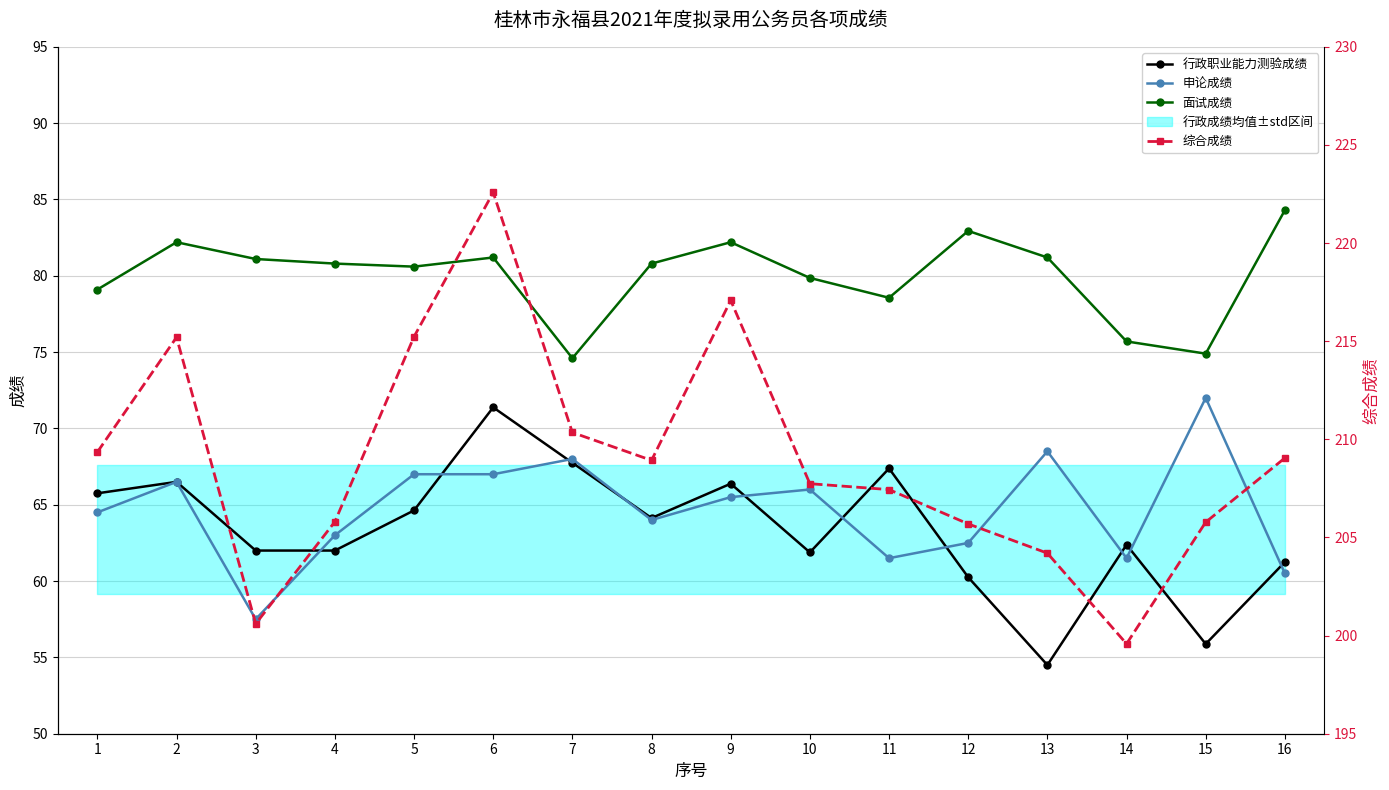

Reading left to right, list all the values displayed in this chart.

行政职业能力测验成绩: 65.8	66.5	62.0	62.0	64.6	71.4	67.8	64.1	66.4	61.9	67.4	60.2	54.5	62.4	55.9	61.2
申论成绩: 64.5	66.5	57.5	63.0	67.0	67.0	68.0	64.0	65.5	66.0	61.5	62.5	68.5	61.5	72.0	60.5
面试成绩: 79.1	82.2	81.1	80.8	80.6	81.2	74.6	80.8	82.2	79.9	78.6	82.9	81.2	75.7	74.9	84.3
综合成绩: 209.3	215.2	200.6	205.8	215.2	222.6	210.3	208.9	217.1	207.7	207.4	205.7	204.2	199.6	205.8	209.1